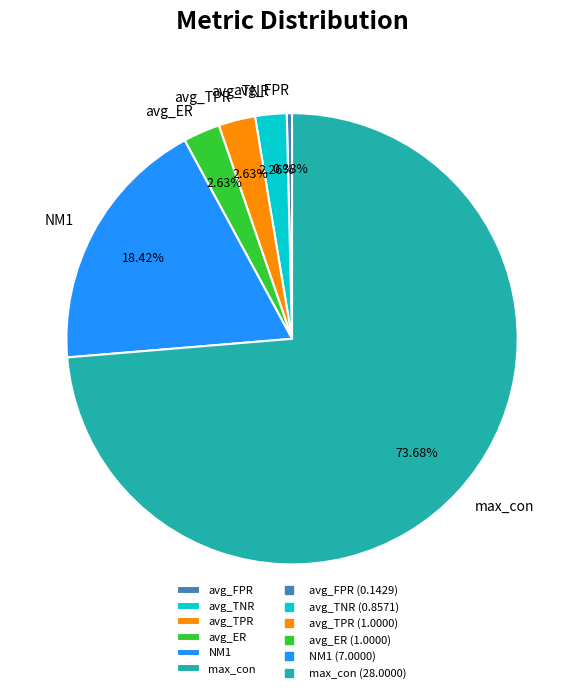

Does any single category account for the majority?

Yes